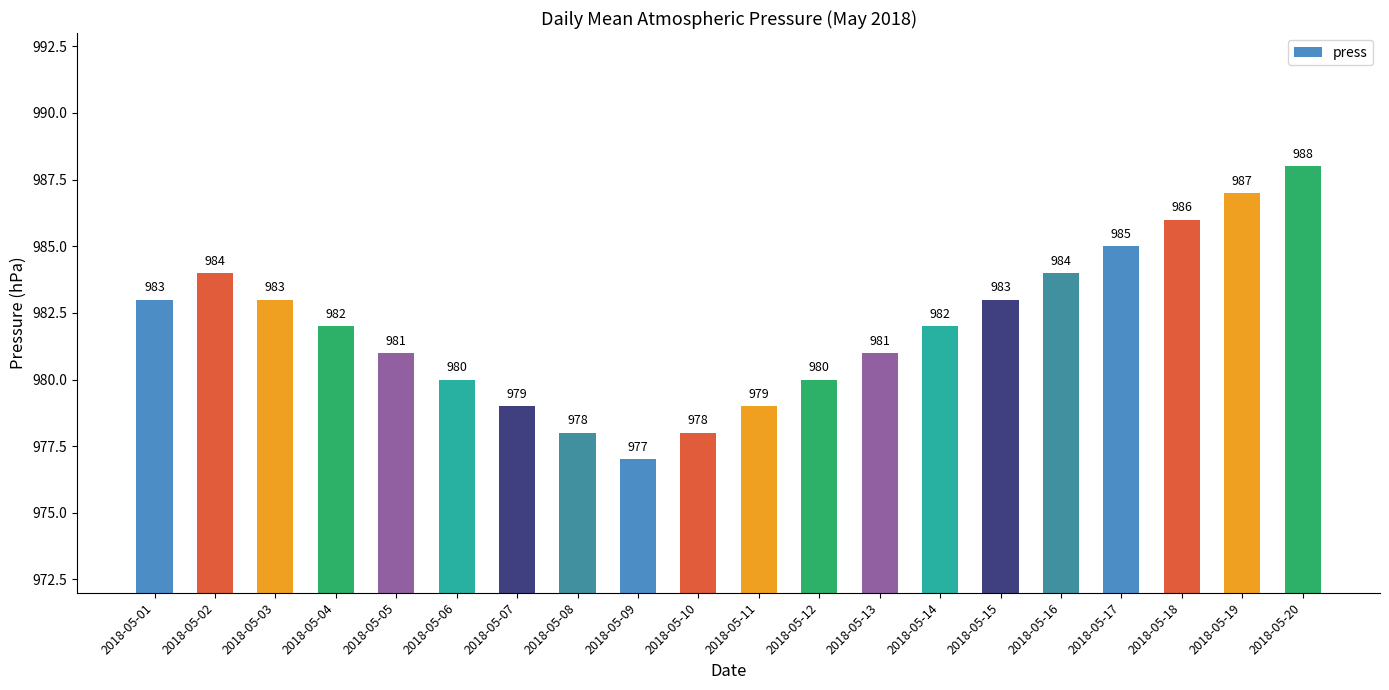

Reading left to right, list all the values displayed in this chart.

2018-05-01=983	2018-05-02=984	2018-05-03=983	2018-05-04=982	2018-05-05=981	2018-05-06=980	2018-05-07=979	2018-05-08=978	2018-05-09=977	2018-05-10=978	2018-05-11=979	2018-05-12=980	2018-05-13=981	2018-05-14=982	2018-05-15=983	2018-05-16=984	2018-05-17=985	2018-05-18=986	2018-05-19=987	2018-05-20=988